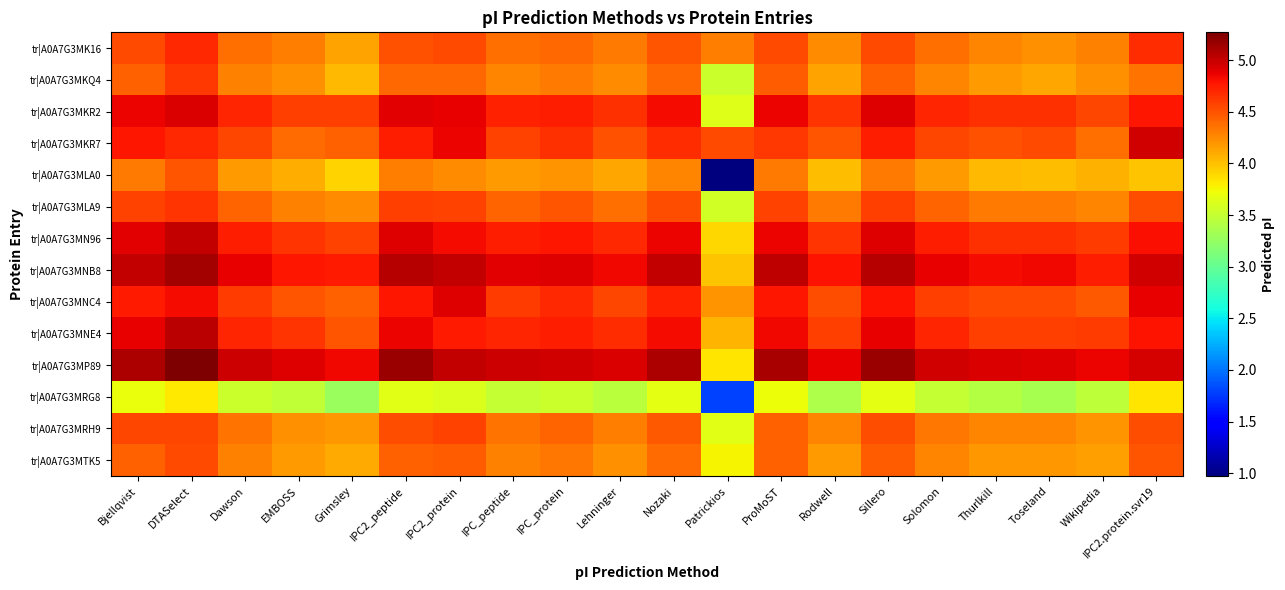

Reading left to right, extract all data points from this chart.

tr|A0A7G3MK16: Bjellqvist=4.5	DTASelect=4.7	Dawson=4.4	EMBOSS=4.3	Grimsley=4.1	IPC2_peptide=4.5	IPC2_protein=4.5	IPC_peptide=4.4	IPC_protein=4.4	Lehninger=4.3	Nozaki=4.5	Patrickios=4.3	ProMoST=4.5	Rodwell=4.2	Sillero=4.5	Solomon=4.4	Thurlkill=4.3	Toseland=4.2	Wikipedia=4.3	IPC2.protein.svr19=4.7
tr|A0A7G3MKQ4: Bjellqvist=4.4	DTASelect=4.6	Dawson=4.3	EMBOSS=4.2	Grimsley=4.0	IPC2_peptide=4.4	IPC2_protein=4.4	IPC_peptide=4.3	IPC_protein=4.3	Lehninger=4.2	Nozaki=4.4	Patrickios=3.5	ProMoST=4.5	Rodwell=4.1	Sillero=4.4	Solomon=4.3	Thurlkill=4.2	Toseland=4.1	Wikipedia=4.2	IPC2.protein.svr19=4.4
tr|A0A7G3MKR2: Bjellqvist=4.9	DTASelect=4.9	Dawson=4.7	EMBOSS=4.6	Grimsley=4.6	IPC2_peptide=4.9	IPC2_protein=4.9	IPC_peptide=4.7	IPC_protein=4.7	Lehninger=4.7	Nozaki=4.8	Patrickios=3.6	ProMoST=4.9	Rodwell=4.6	Sillero=4.9	Solomon=4.7	Thurlkill=4.7	Toseland=4.7	Wikipedia=4.6	IPC2.protein.svr19=4.8
tr|A0A7G3MKR7: Bjellqvist=4.8	DTASelect=4.7	Dawson=4.6	EMBOSS=4.4	Grimsley=4.4	IPC2_peptide=4.7	IPC2_protein=4.9	IPC_peptide=4.6	IPC_protein=4.7	Lehninger=4.5	Nozaki=4.7	Patrickios=4.5	ProMoST=4.6	Rodwell=4.5	Sillero=4.7	Solomon=4.6	Thurlkill=4.5	Toseland=4.5	Wikipedia=4.4	IPC2.protein.svr19=5.0
tr|A0A7G3MLA0: Bjellqvist=4.3	DTASelect=4.5	Dawson=4.2	EMBOSS=4.1	Grimsley=3.9	IPC2_peptide=4.3	IPC2_protein=4.2	IPC_peptide=4.2	IPC_protein=4.2	Lehninger=4.1	Nozaki=4.3	Patrickios=1.0	ProMoST=4.3	Rodwell=4.0	Sillero=4.3	Solomon=4.2	Thurlkill=4.0	Toseland=4.0	Wikipedia=4.1	IPC2.protein.svr19=4.0
tr|A0A7G3MLA9: Bjellqvist=4.6	DTASelect=4.6	Dawson=4.4	EMBOSS=4.3	Grimsley=4.2	IPC2_peptide=4.6	IPC2_protein=4.6	IPC_peptide=4.4	IPC_protein=4.5	Lehninger=4.4	Nozaki=4.5	Patrickios=3.6	ProMoST=4.6	Rodwell=4.3	Sillero=4.6	Solomon=4.4	Thurlkill=4.3	Toseland=4.3	Wikipedia=4.3	IPC2.protein.svr19=4.5
tr|A0A7G3MN96: Bjellqvist=4.9	DTASelect=5.0	Dawson=4.7	EMBOSS=4.6	Grimsley=4.6	IPC2_peptide=4.9	IPC2_protein=4.8	IPC_peptide=4.7	IPC_protein=4.8	Lehninger=4.7	Nozaki=4.9	Patrickios=3.9	ProMoST=4.9	Rodwell=4.6	Sillero=4.9	Solomon=4.7	Thurlkill=4.7	Toseland=4.7	Wikipedia=4.6	IPC2.protein.svr19=4.8
tr|A0A7G3MNB8: Bjellqvist=5.0	DTASelect=5.1	Dawson=4.9	EMBOSS=4.8	Grimsley=4.8	IPC2_peptide=5.1	IPC2_protein=5.0	IPC_peptide=4.9	IPC_protein=4.9	Lehninger=4.8	Nozaki=5.0	Patrickios=4.0	ProMoST=5.0	Rodwell=4.8	Sillero=5.1	Solomon=4.9	Thurlkill=4.8	Toseland=4.8	Wikipedia=4.7	IPC2.protein.svr19=5.0
tr|A0A7G3MNC4: Bjellqvist=4.8	DTASelect=4.8	Dawson=4.6	EMBOSS=4.5	Grimsley=4.4	IPC2_peptide=4.8	IPC2_protein=4.9	IPC_peptide=4.6	IPC_protein=4.7	Lehninger=4.6	Nozaki=4.7	Patrickios=4.2	ProMoST=4.8	Rodwell=4.5	Sillero=4.8	Solomon=4.6	Thurlkill=4.5	Toseland=4.5	Wikipedia=4.5	IPC2.protein.svr19=4.9
tr|A0A7G3MNE4: Bjellqvist=4.9	DTASelect=5.0	Dawson=4.7	EMBOSS=4.6	Grimsley=4.5	IPC2_peptide=4.9	IPC2_protein=4.8	IPC_peptide=4.7	IPC_protein=4.7	Lehninger=4.7	Nozaki=4.8	Patrickios=4.0	ProMoST=4.8	Rodwell=4.6	Sillero=4.9	Solomon=4.7	Thurlkill=4.6	Toseland=4.6	Wikipedia=4.6	IPC2.protein.svr19=4.8
tr|A0A7G3MP89: Bjellqvist=5.1	DTASelect=5.3	Dawson=5.0	EMBOSS=4.9	Grimsley=4.8	IPC2_peptide=5.2	IPC2_protein=5.0	IPC_peptide=5.0	IPC_protein=5.0	Lehninger=4.9	Nozaki=5.1	Patrickios=3.8	ProMoST=5.1	Rodwell=4.9	Sillero=5.2	Solomon=5.0	Thurlkill=4.9	Toseland=4.9	Wikipedia=4.9	IPC2.protein.svr19=5.0
tr|A0A7G3MRG8: Bjellqvist=3.7	DTASelect=3.8	Dawson=3.5	EMBOSS=3.5	Grimsley=3.3	IPC2_peptide=3.6	IPC2_protein=3.6	IPC_peptide=3.5	IPC_protein=3.5	Lehninger=3.5	Nozaki=3.7	Patrickios=1.8	ProMoST=3.7	Rodwell=3.4	Sillero=3.7	Solomon=3.5	Thurlkill=3.4	Toseland=3.4	Wikipedia=3.5	IPC2.protein.svr19=3.8
tr|A0A7G3MRH9: Bjellqvist=4.6	DTASelect=4.6	Dawson=4.4	EMBOSS=4.2	Grimsley=4.2	IPC2_peptide=4.5	IPC2_protein=4.6	IPC_peptide=4.4	IPC_protein=4.4	Lehninger=4.3	Nozaki=4.5	Patrickios=3.7	ProMoST=4.4	Rodwell=4.3	Sillero=4.5	Solomon=4.3	Thurlkill=4.3	Toseland=4.3	Wikipedia=4.2	IPC2.protein.svr19=4.5
tr|A0A7G3MTK5: Bjellqvist=4.4	DTASelect=4.5	Dawson=4.3	EMBOSS=4.2	Grimsley=4.1	IPC2_peptide=4.4	IPC2_protein=4.5	IPC_peptide=4.3	IPC_protein=4.3	Lehninger=4.2	Nozaki=4.4	Patrickios=3.8	ProMoST=4.4	Rodwell=4.2	Sillero=4.5	Solomon=4.3	Thurlkill=4.2	Toseland=4.2	Wikipedia=4.2	IPC2.protein.svr19=4.5